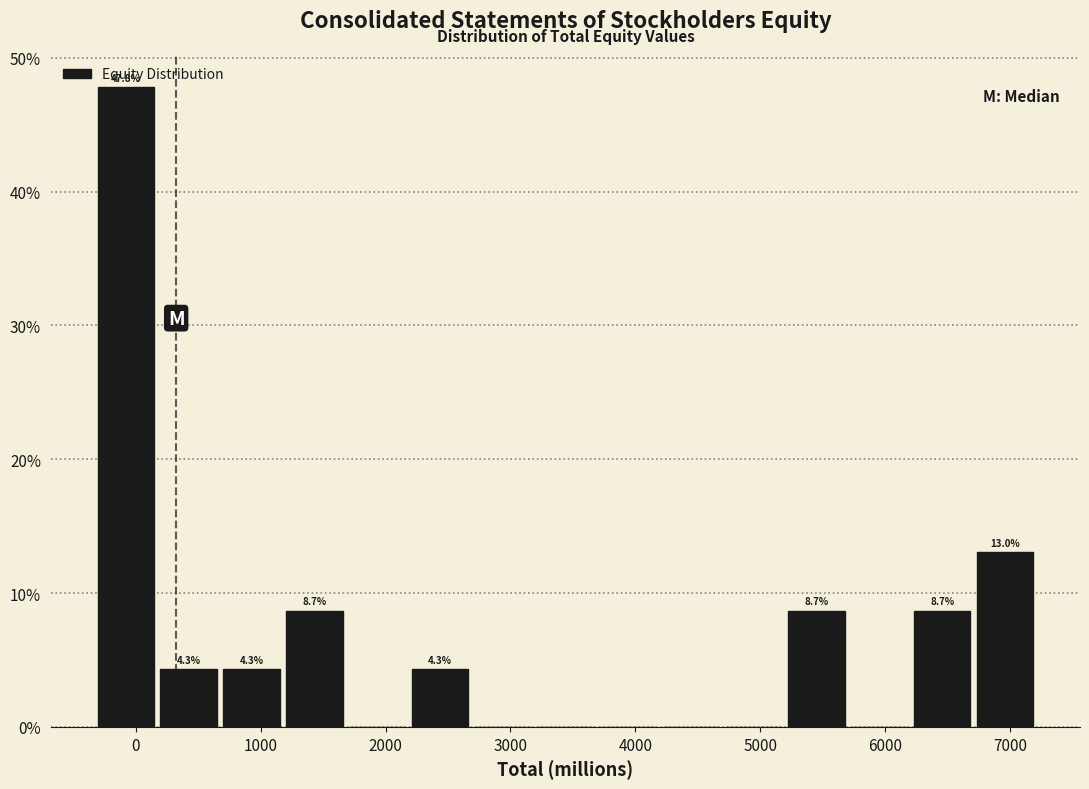

Over which range of the x-axis is the bar tallest?

-300 to 200